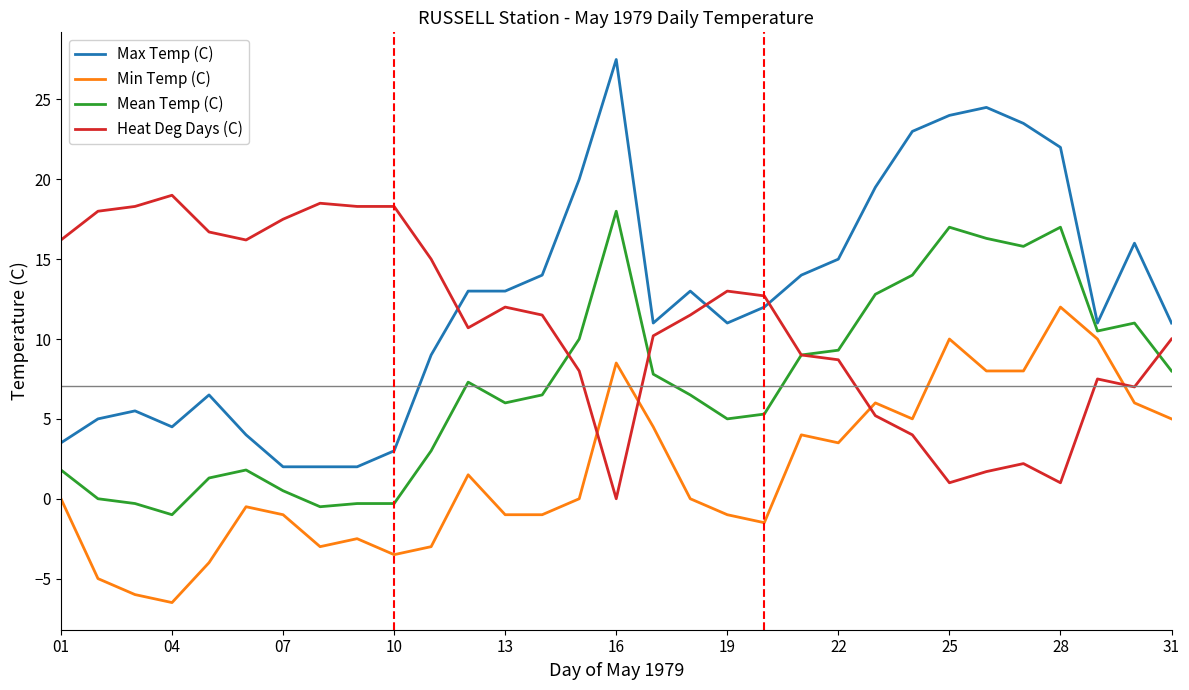

What is the difference between the second highest and second lowest values in the Mean Temp (C) series?

17.5